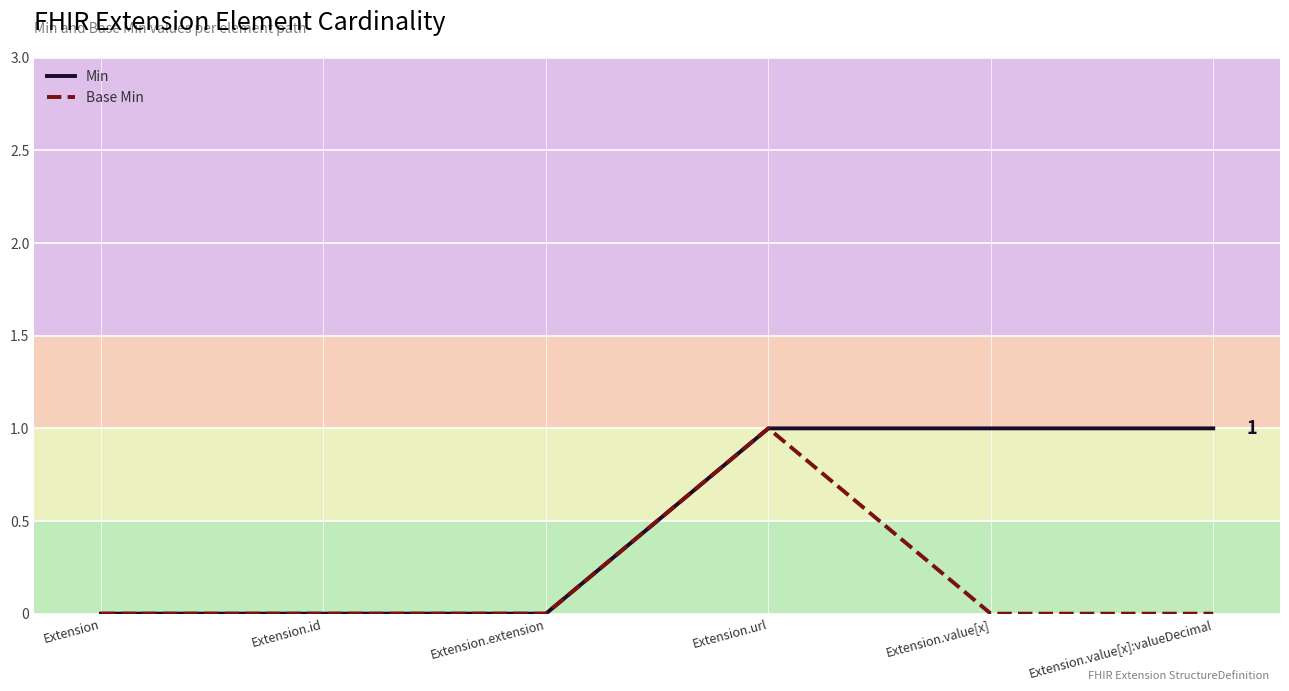

Which series changed the most between Extension.extension and Extension.value[x]:valueDecimal?

Min